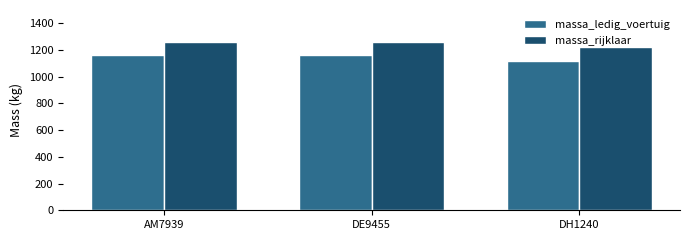

What is the minimum value for massa_rijklaar?

1220